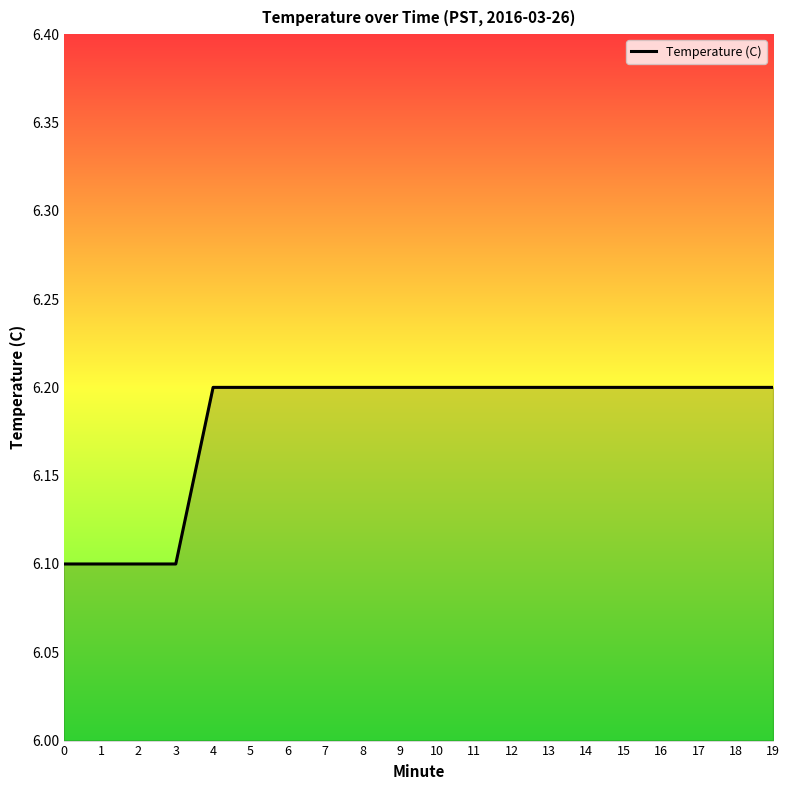

What is the difference between the values at 2 and 12?

0.1